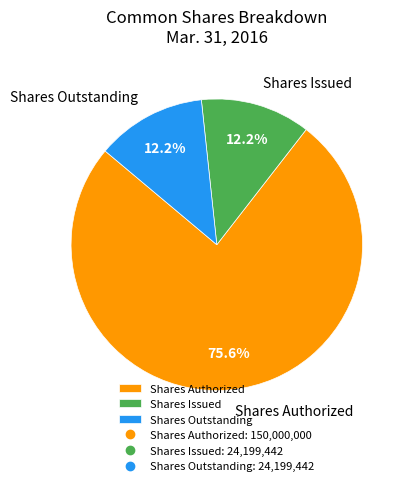

How many segments does this pie chart have?

3